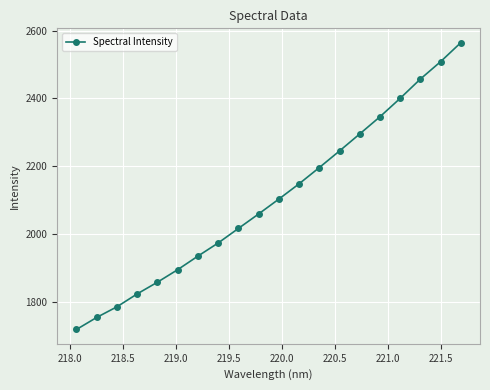

What is the sum of all values?

42078.4